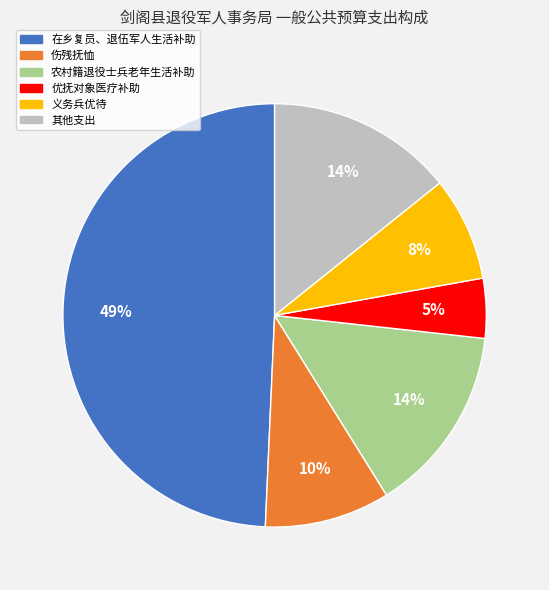

Combined, do 农村籍退役士兵老年生活补助 and 在乡复员、退伍军人生活补助 account for over 50%?

Yes